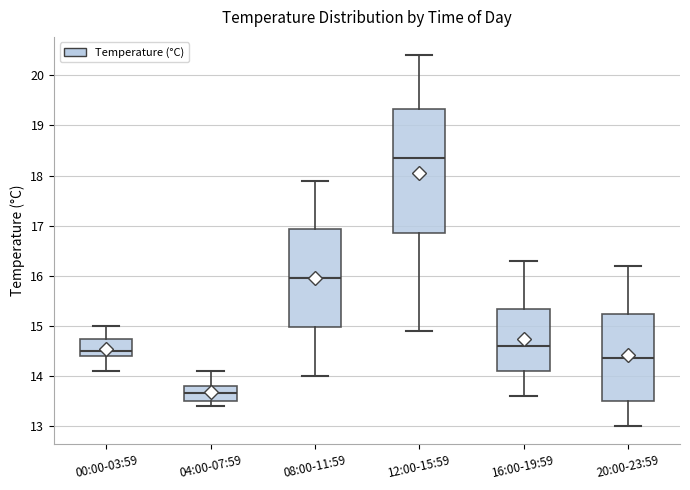

Which box is the tallest, from its lower edge to its upper edge?

12:00-15:59